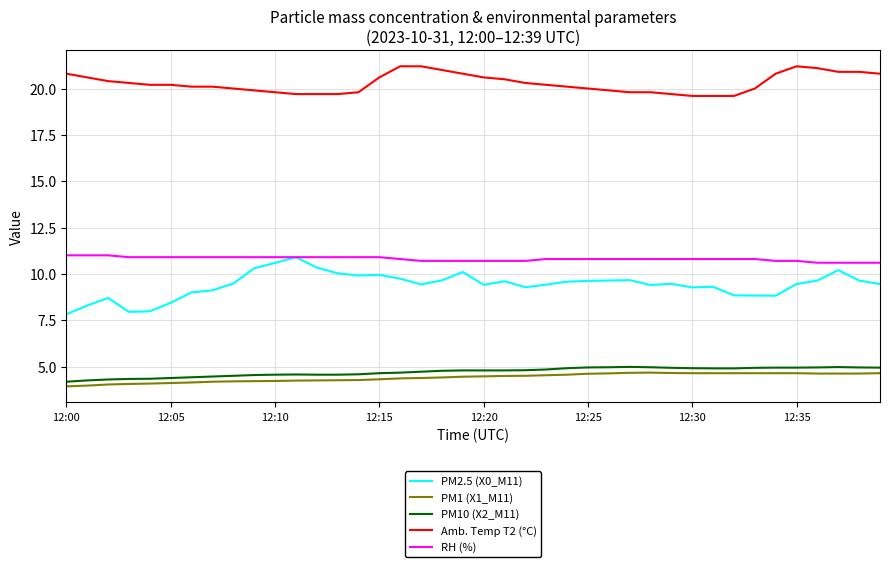

True or false: PM2.5 (X0_M11) and PM10 (X2_M11) cross at least once.

False